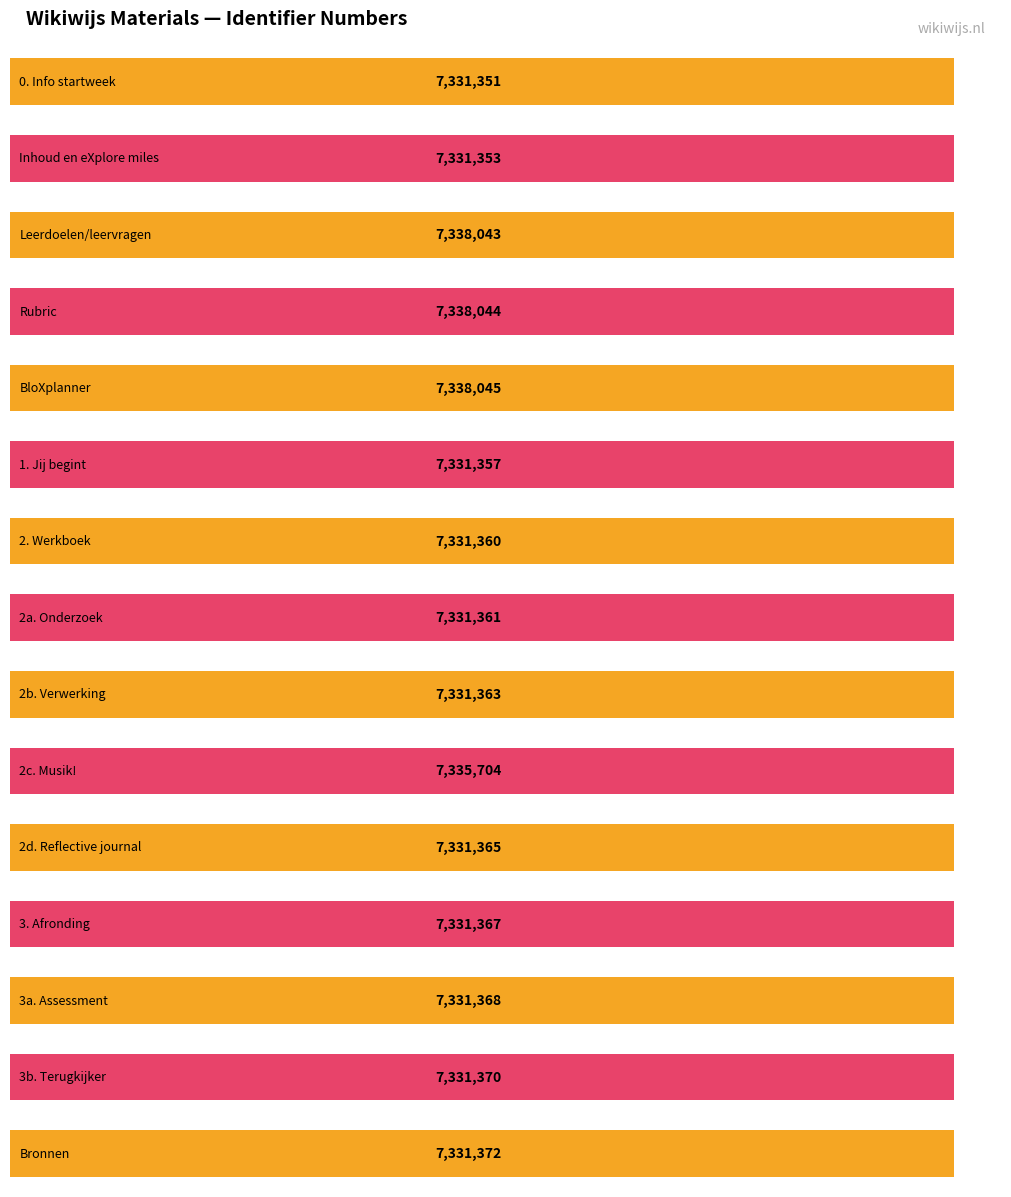

What is the label of the 5th bar from the right?

2d. Reflective journal